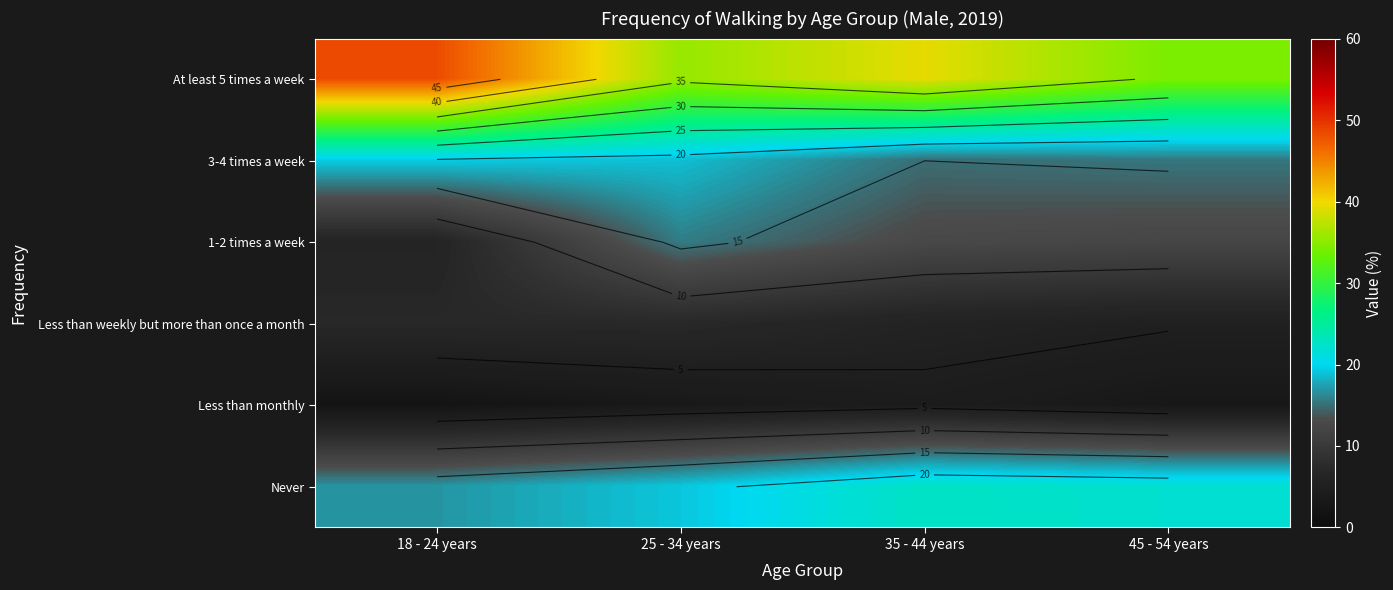

How many data points in At least 5 times a week are less than 39?

2